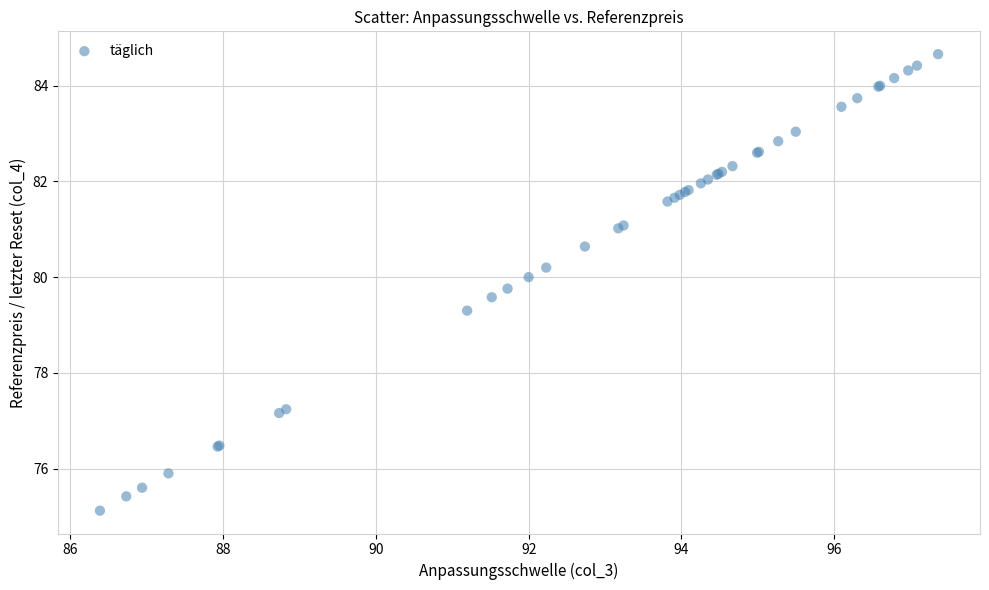

What Y value in the scatter plot is closest to 79?

79.3